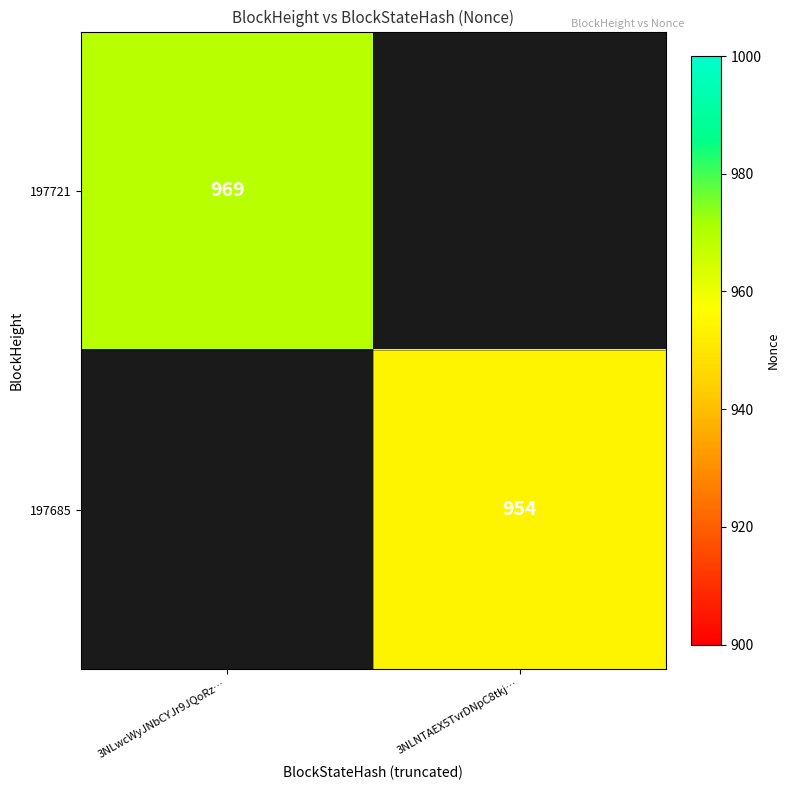

Which category has the highest value across all series?

3NLwcWyJNbCYJr9JQoRz…